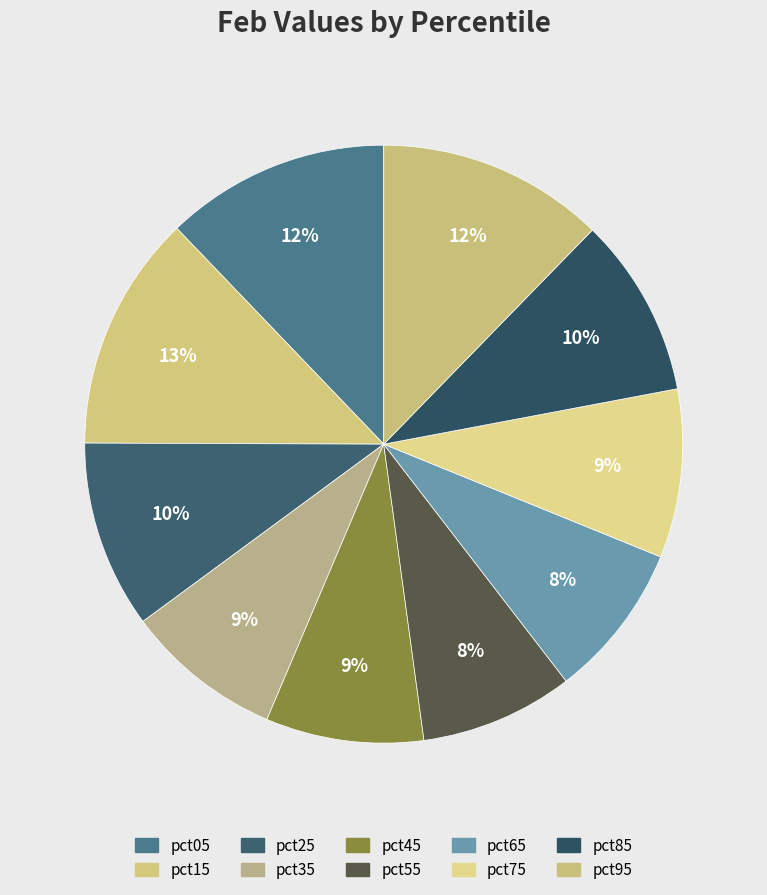

Combined, do pct95 and pct65 account for over 50%?

No